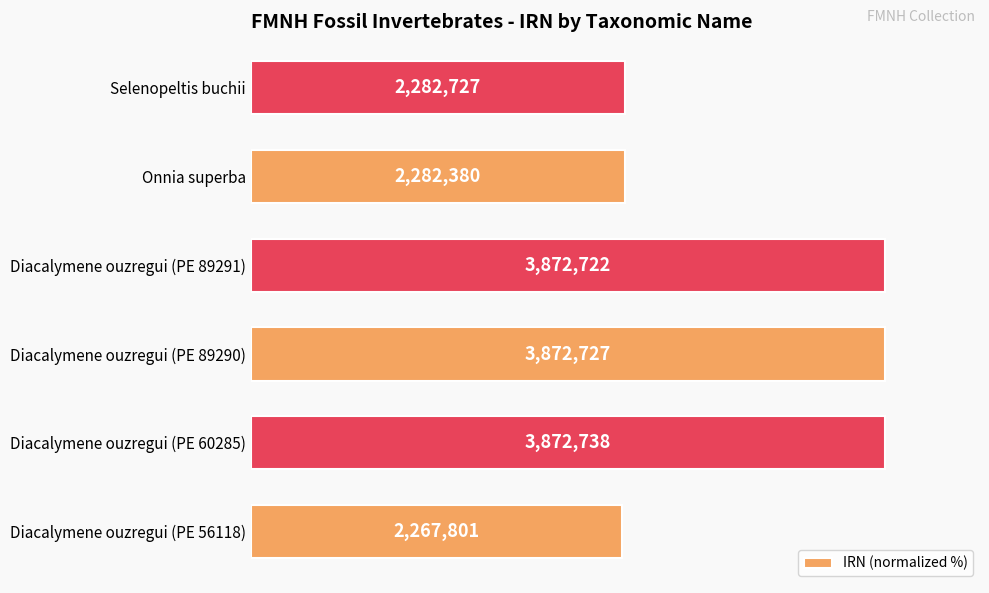

How many bars are there in total?

6